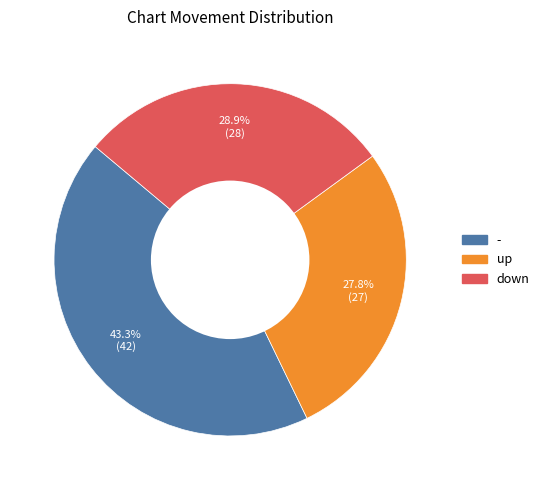

To the nearest percent, what is the average slice percentage?

33%